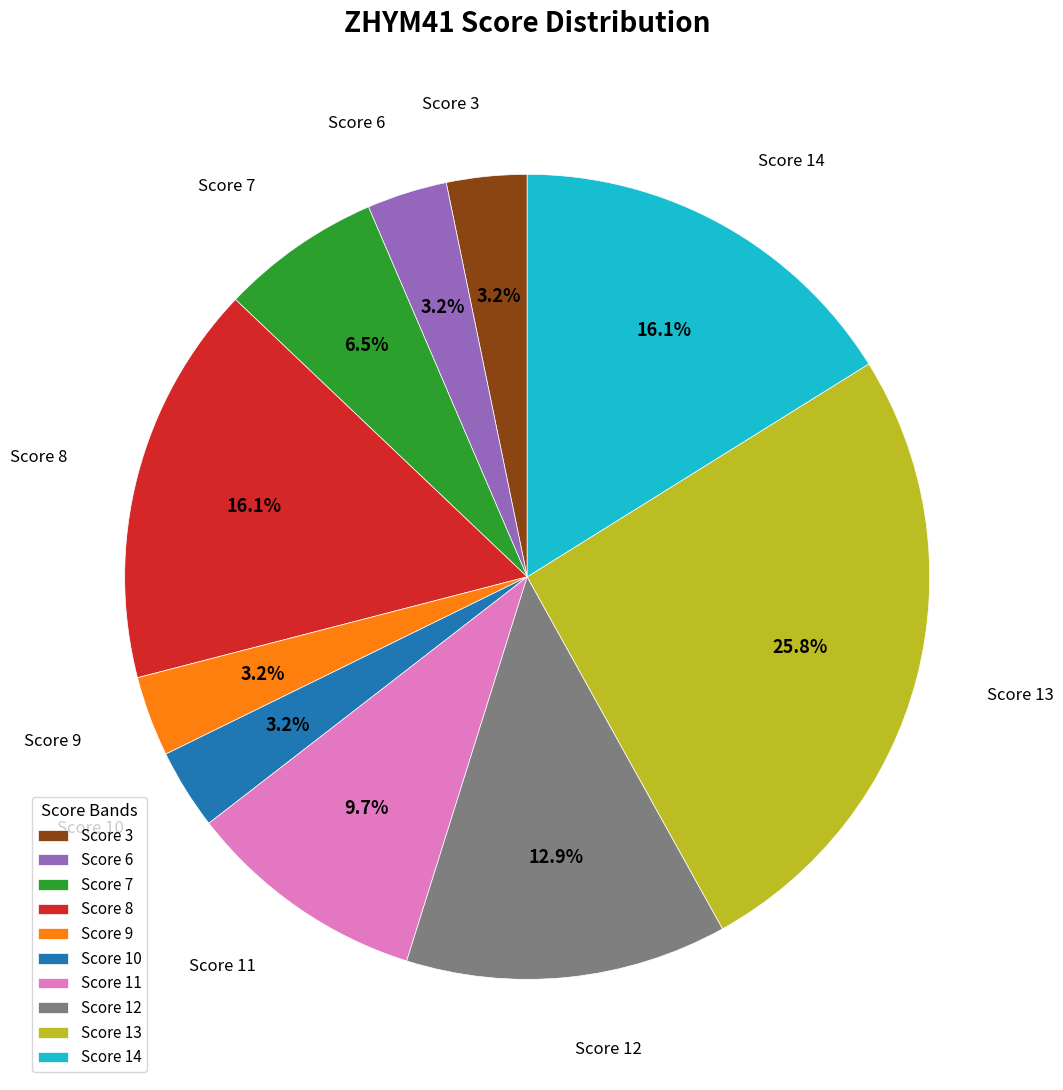

Between Score 9 and Score 13, which is larger?

Score 13